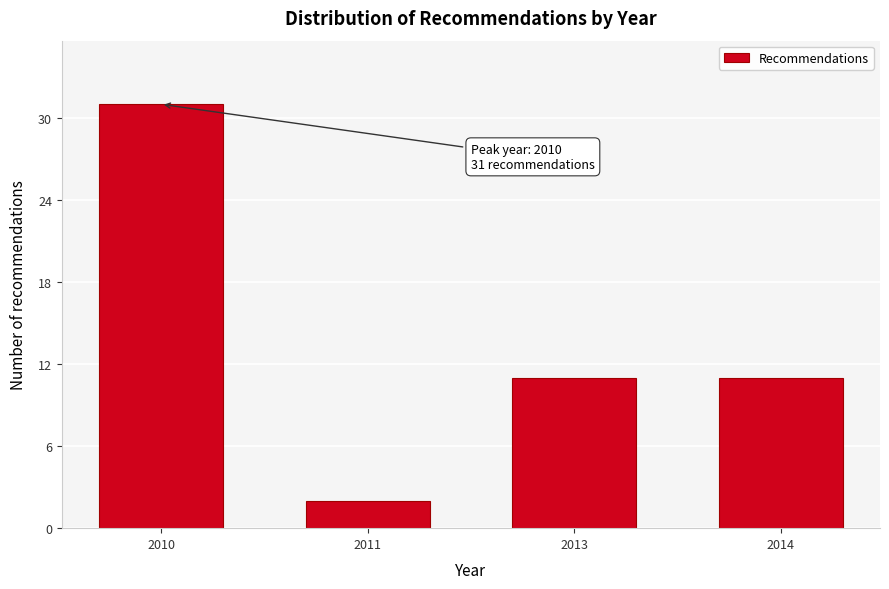

Reading left to right, list all the values displayed in this chart.

31	2	11	11